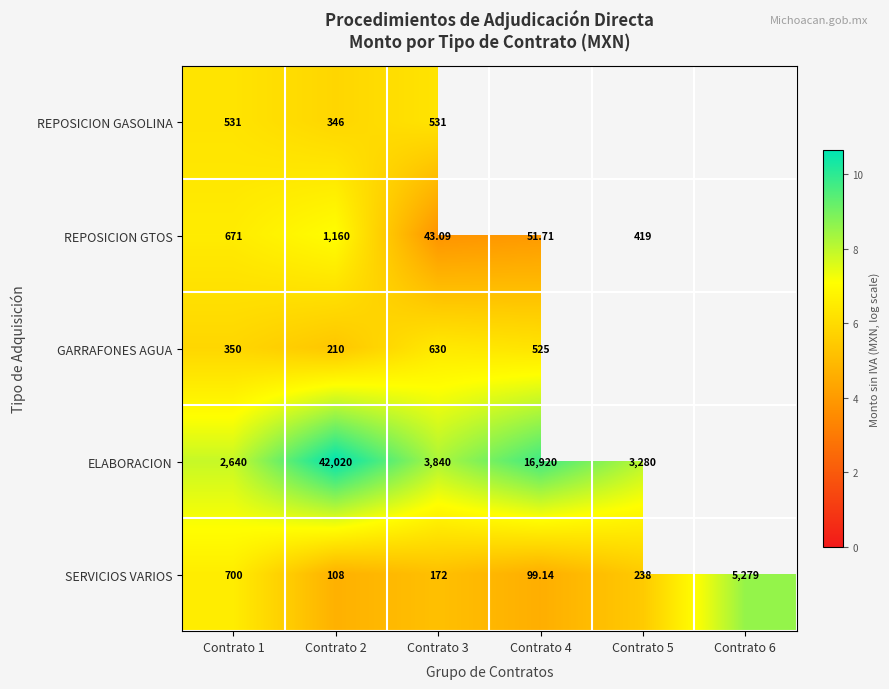

At Contrato 3, list the series in order from largest to smallest.

ELABORACION, GARRAFONES AGUA, REPOSICION GASOLINA, SERVICIOS VARIOS, REPOSICION GTOS